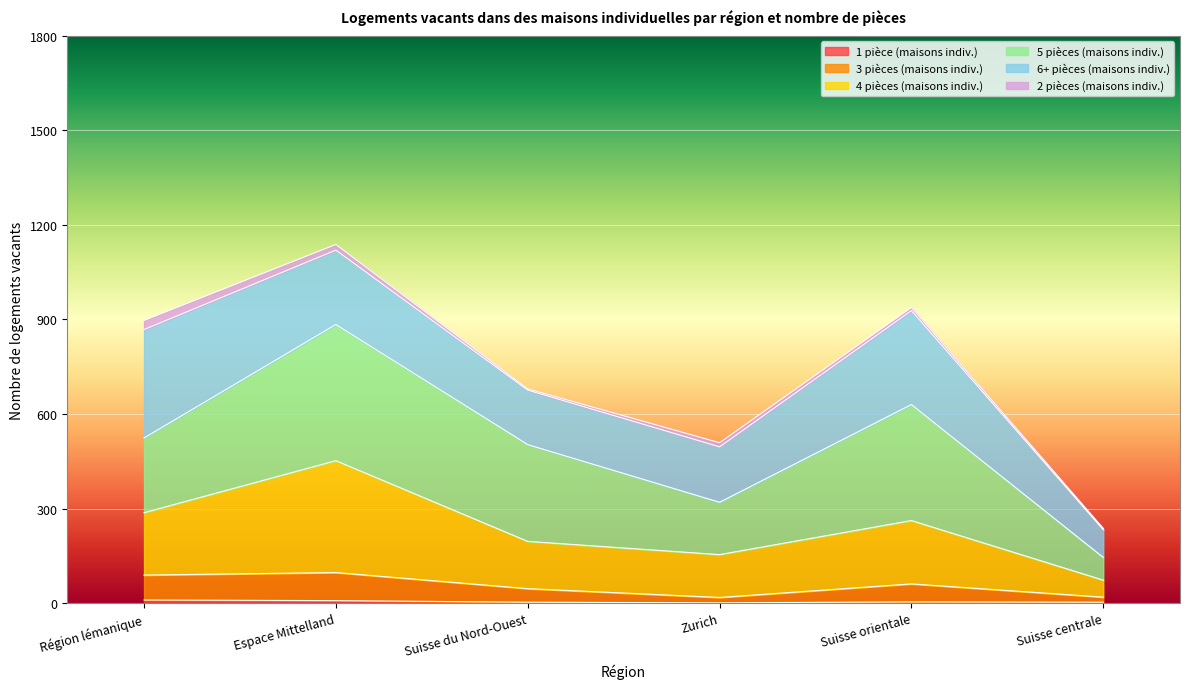

Count the 1 pièce (maisons indiv.) values in the range 3 to 8.

4